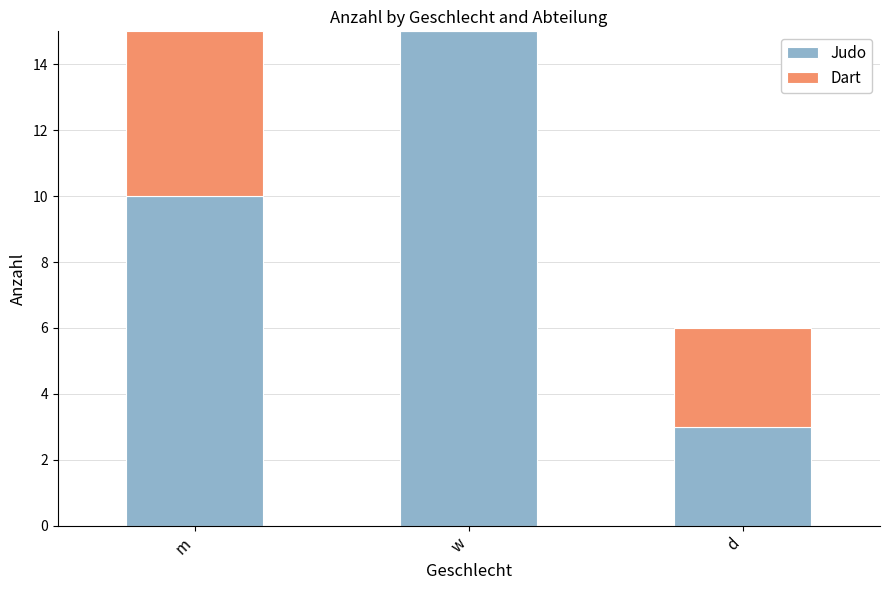

What is the sum of all Judo values?

28